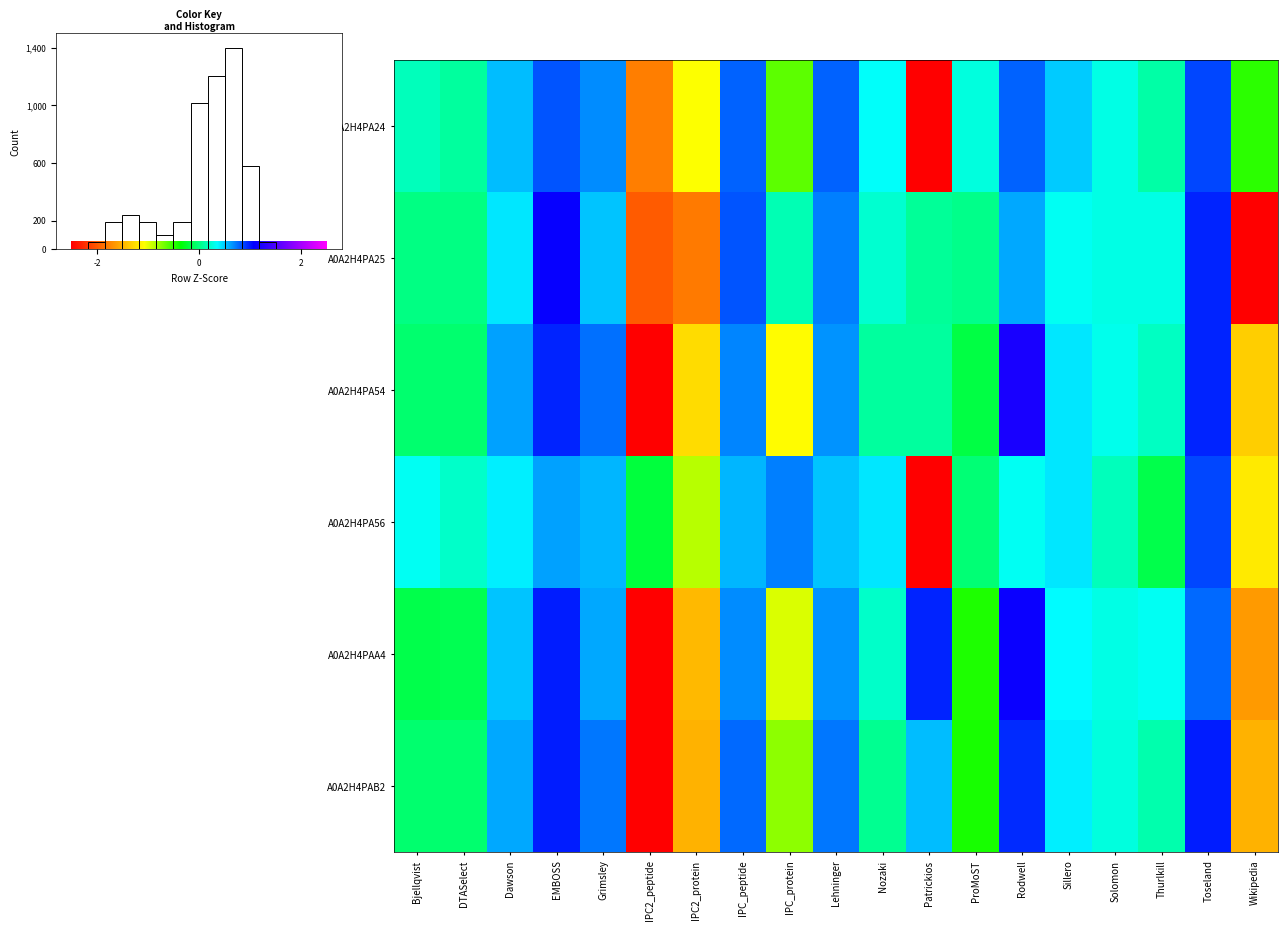

What is the minimum value for A0A2H4PA54?

-3.0